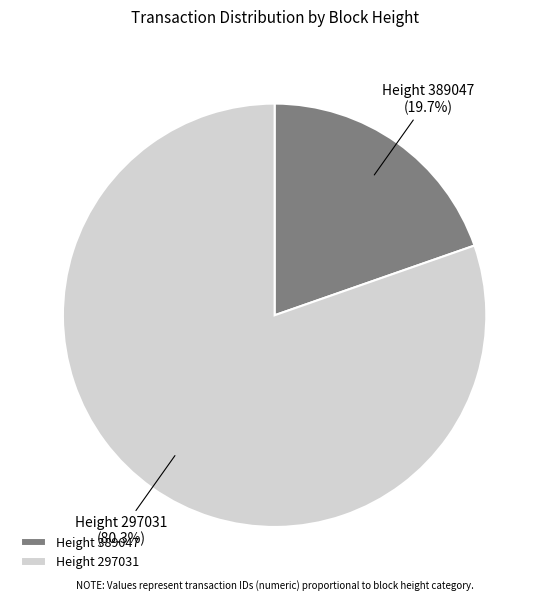

Rank the categories by value from highest to lowest.

Height 297031, Height 389047